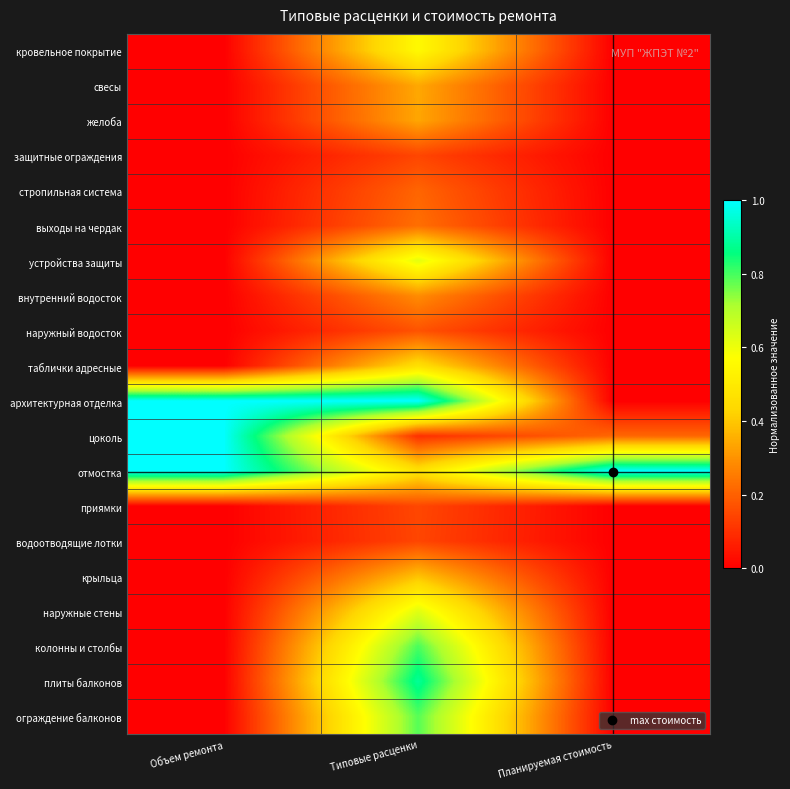

What is the total value across all series at Объем ремонта?

3.0